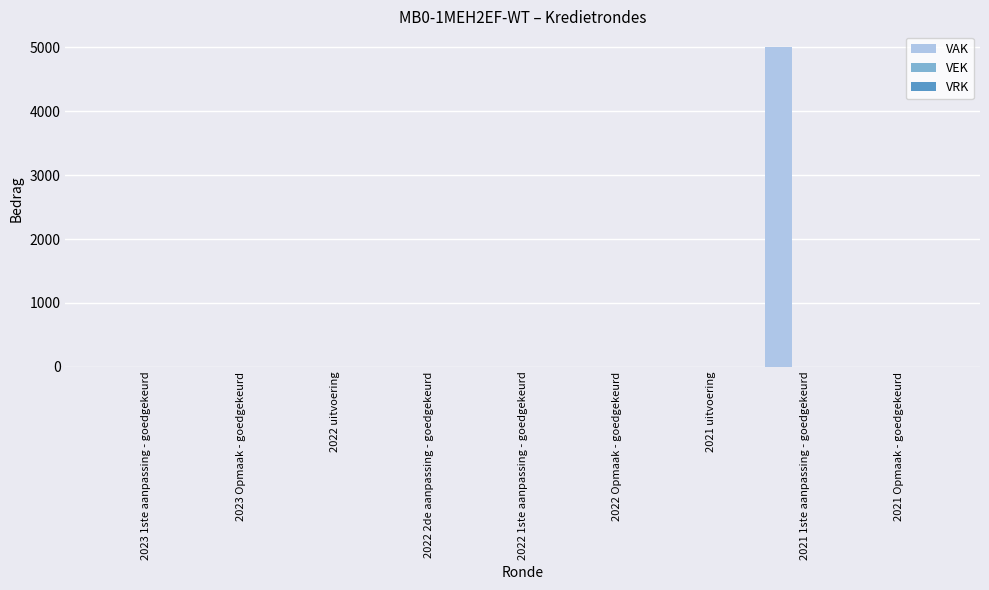

Count the number of data series in this chart.

1